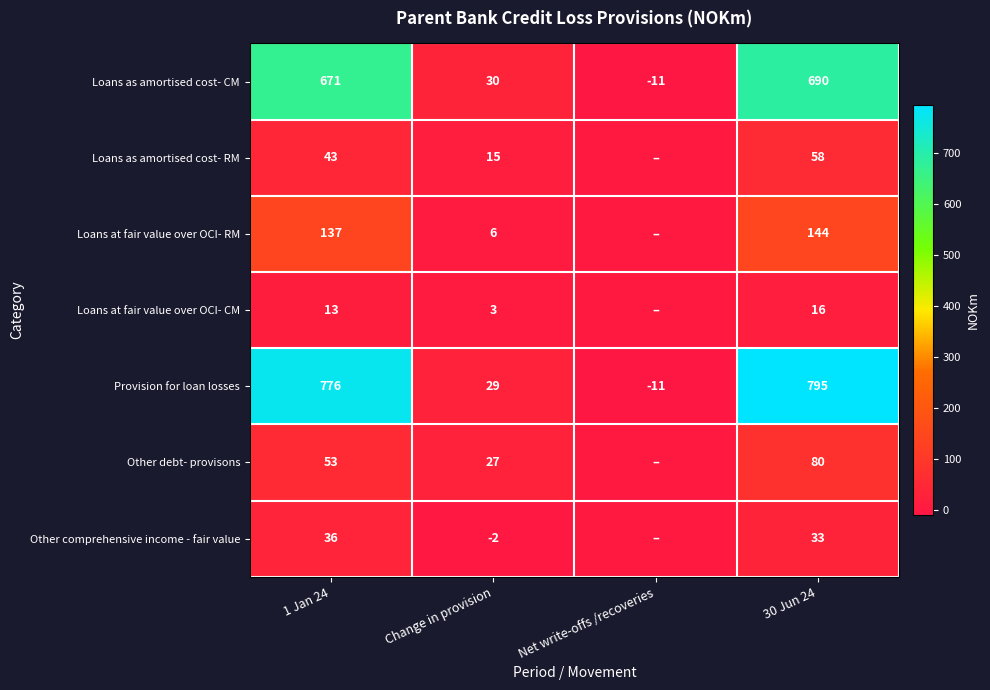

Is the value of Other debt- provisons at Change in provision greater than the value of Provision for loan losses at 30 Jun 24?

No